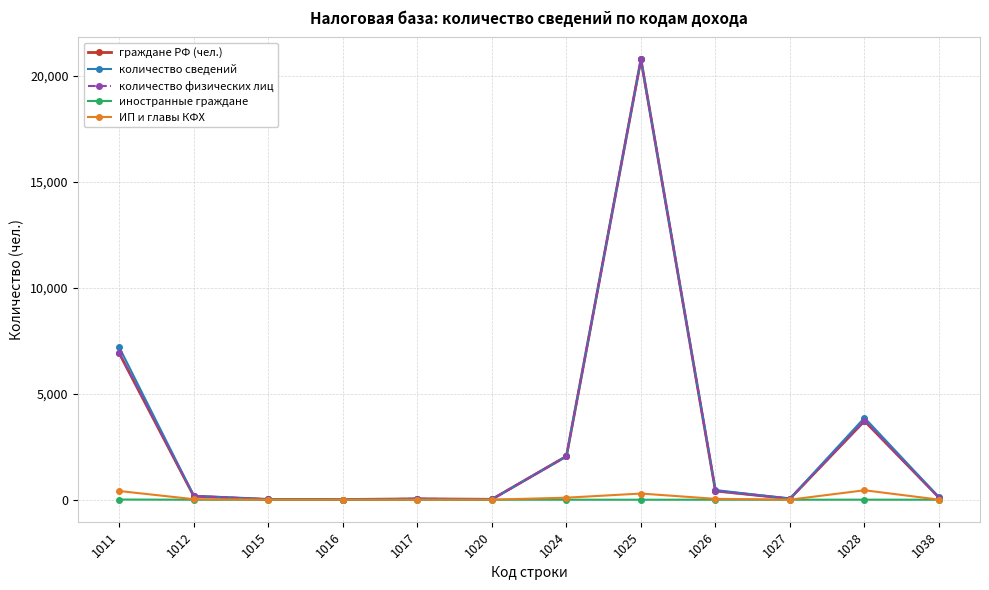

True or false: количество сведений has more than 0 points higher than both neighbors.

True